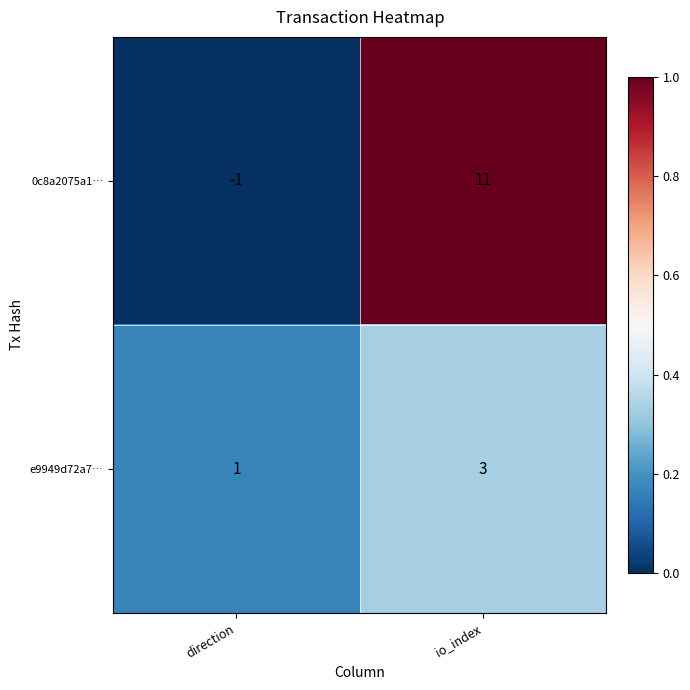

Reading left to right, transcribe all the data shown in this chart.

0c8a2075a1…: -1	11
e9949d72a7…: 1	3